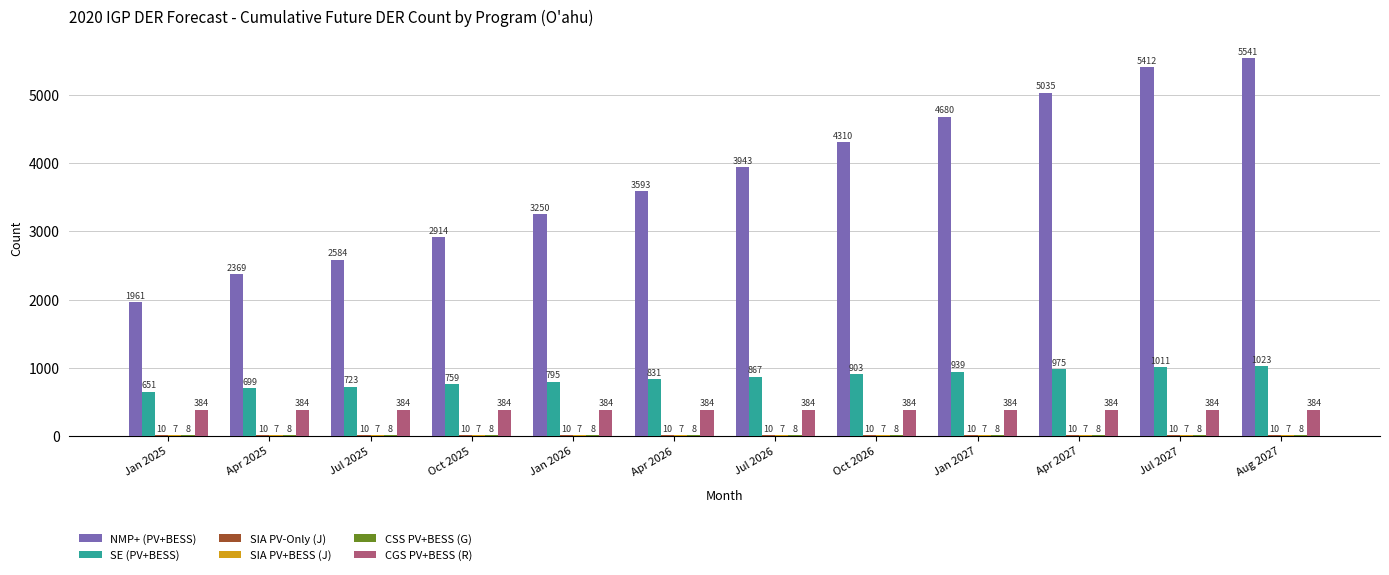

What is the sum of the NMP+ (PV+BESS) values at Jul 2027 and Jan 2027?

10092